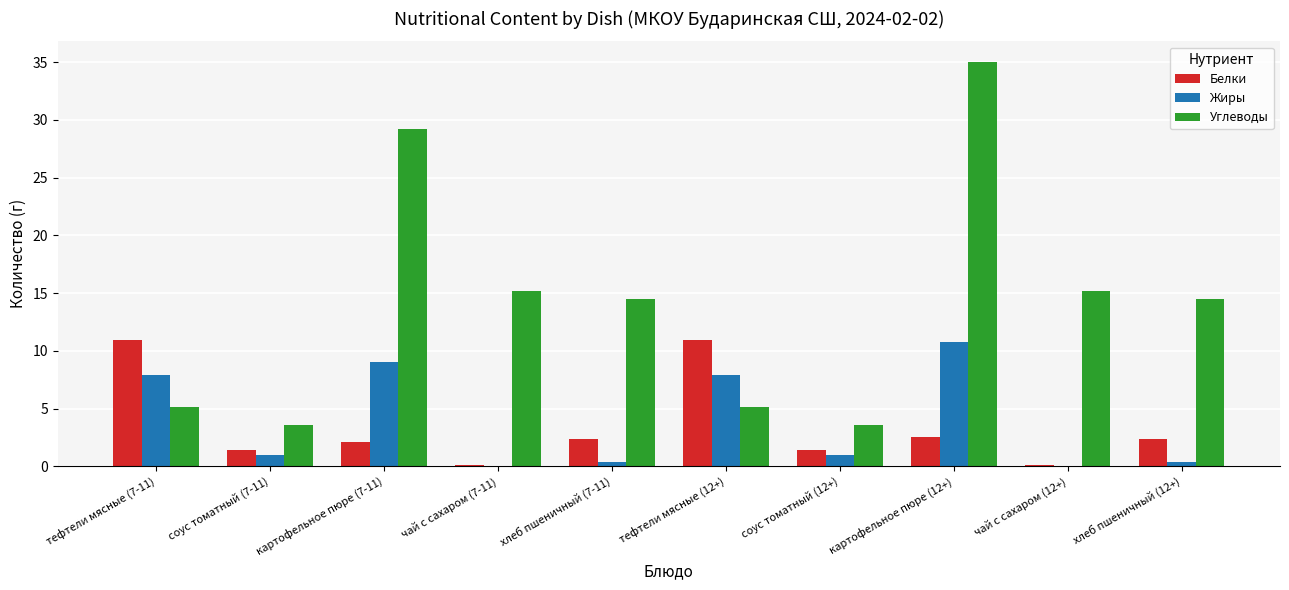

What is the maximum value shown in the chart?

35.0